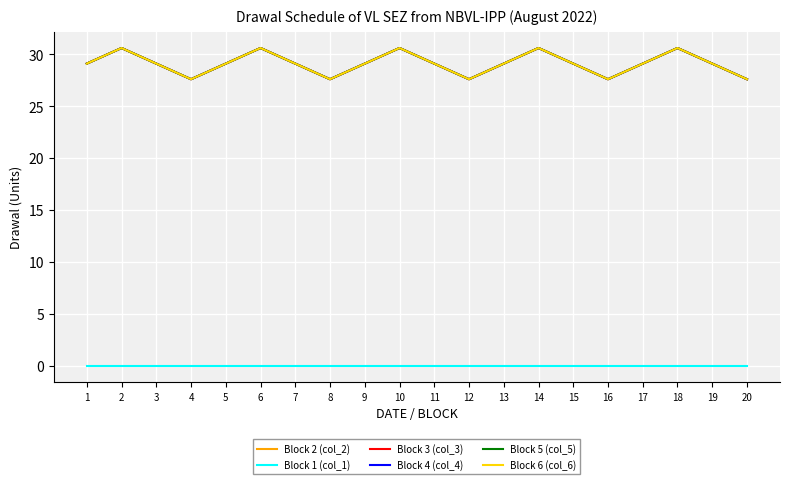

What is the difference between the maximum and minimum values in the Block 6 (col_6) series?

3.0